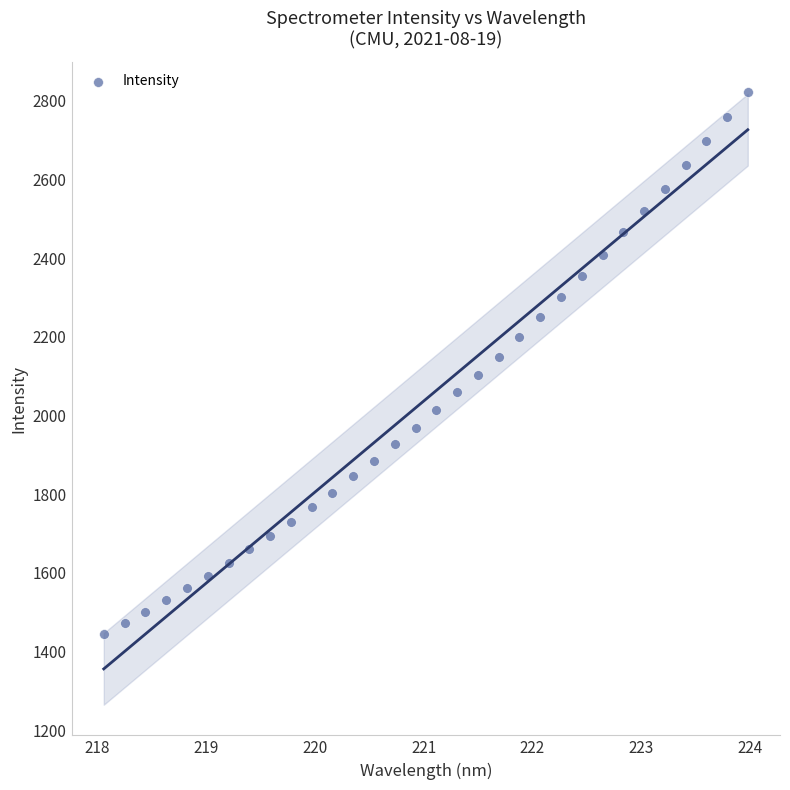

What is the range of X values (max minus min)?

5.9